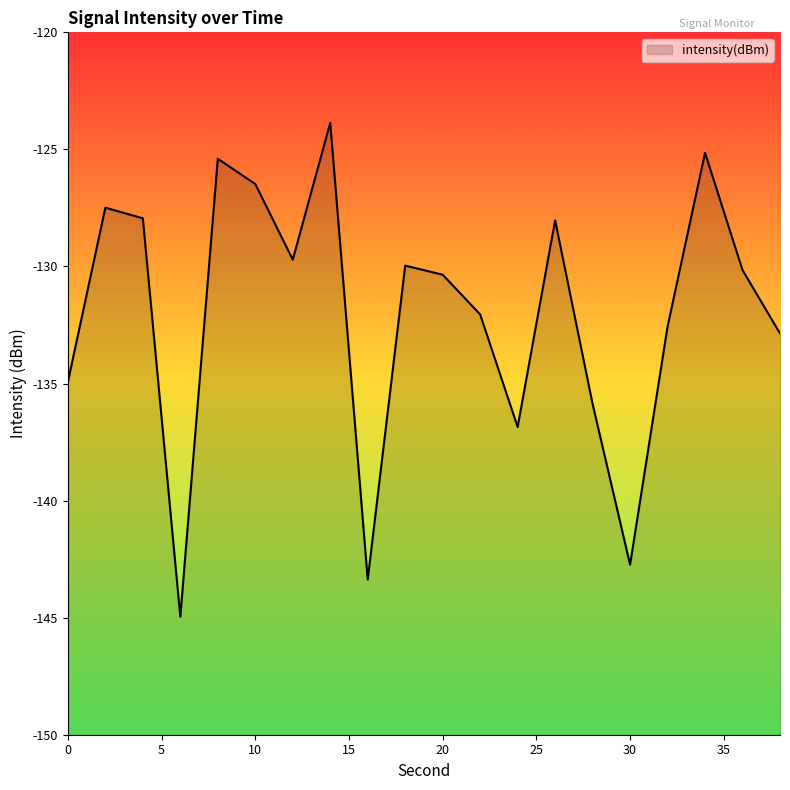

Which has a higher value, 20 or 30?

20